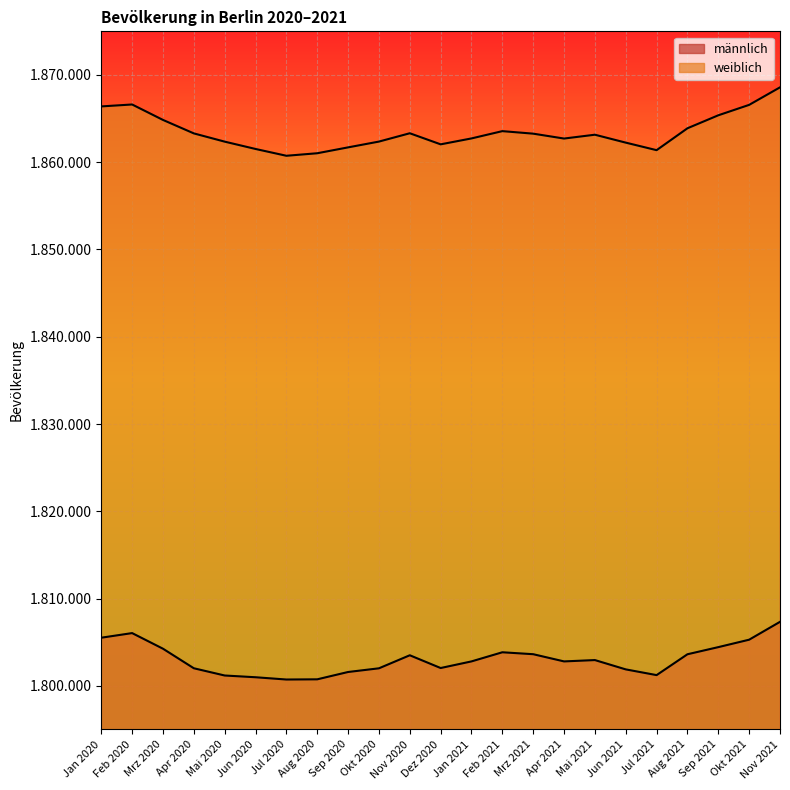

What is the label of the 2nd point from the right?

Okt 2021